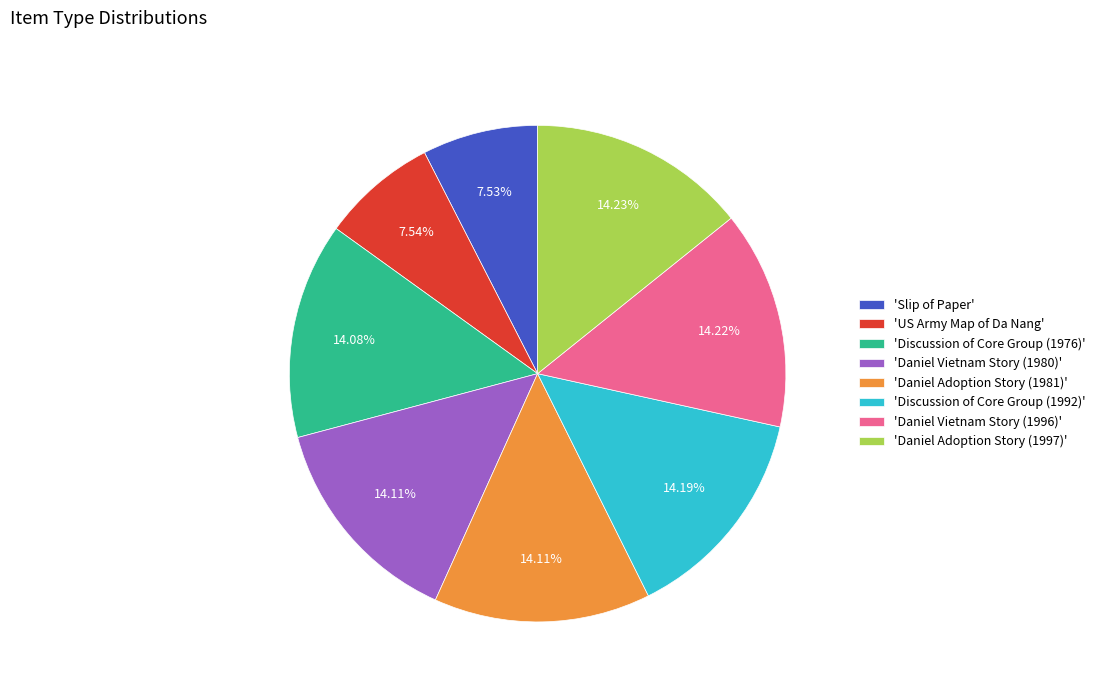

How many slices are in this pie chart?

8